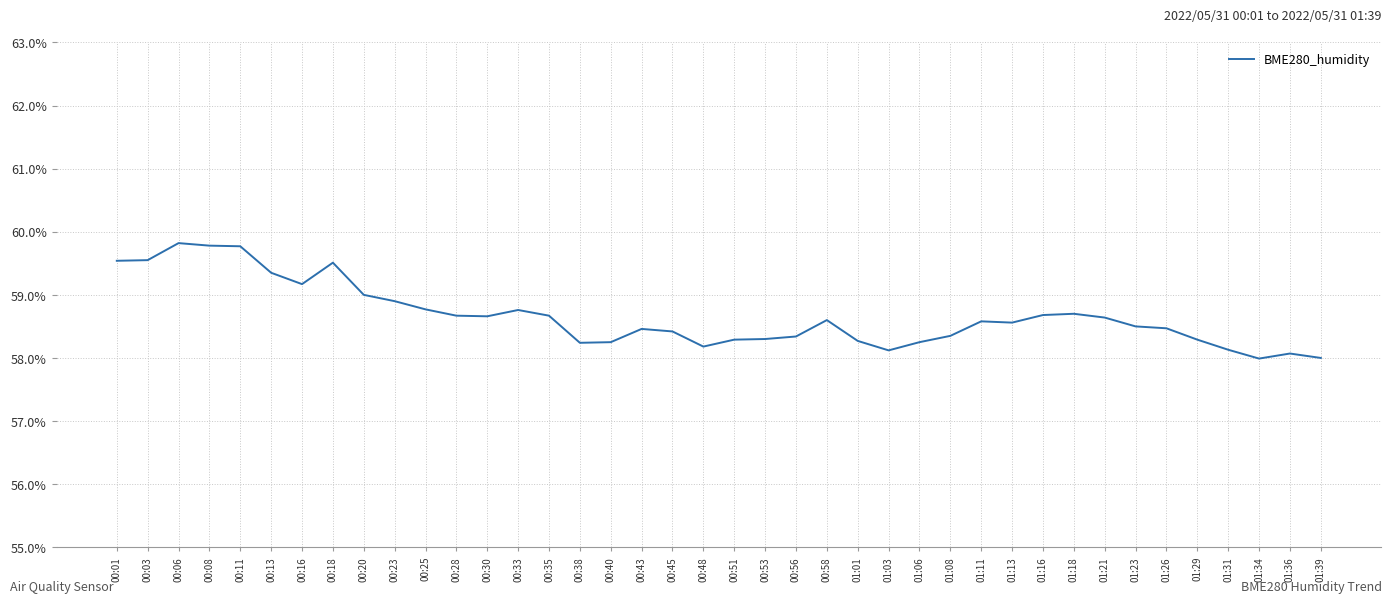

What is the change in value from 00:01 to 00:08?

+0.2